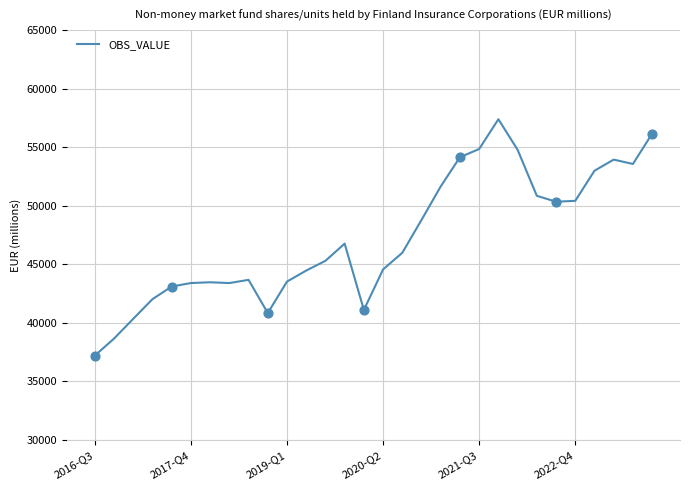

What is the minimum value shown in the chart?

37208